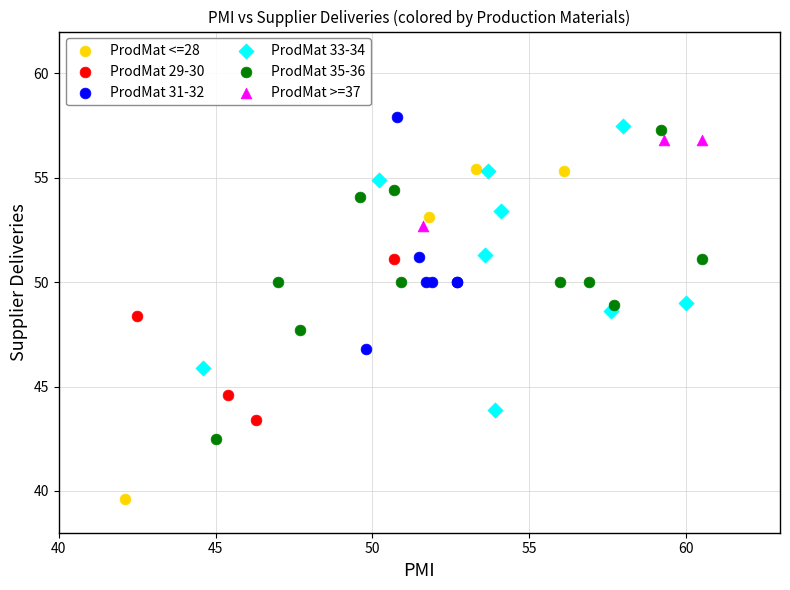

Which series has the widest spread of Y values?

ProdMat <=28